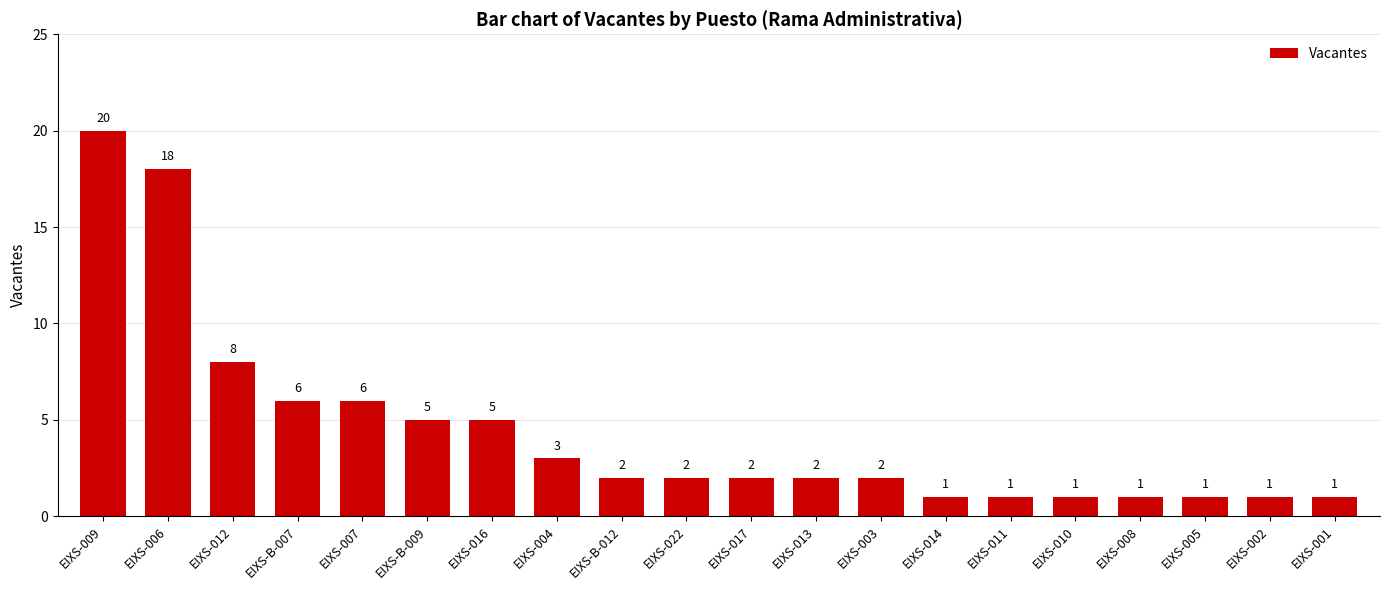

At which label does the data first exceed 2?

EIXS-009